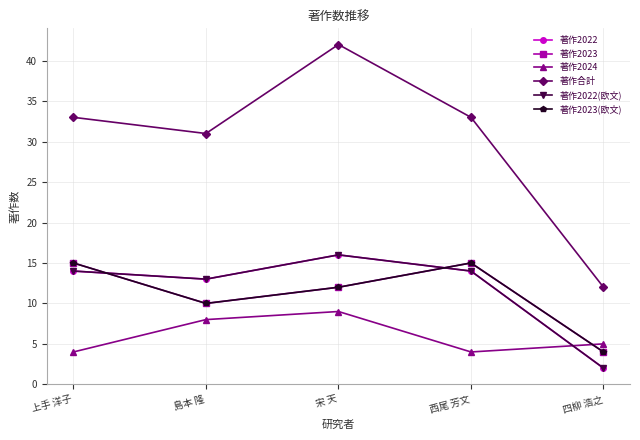

Does the chart have visible grid lines?

Yes